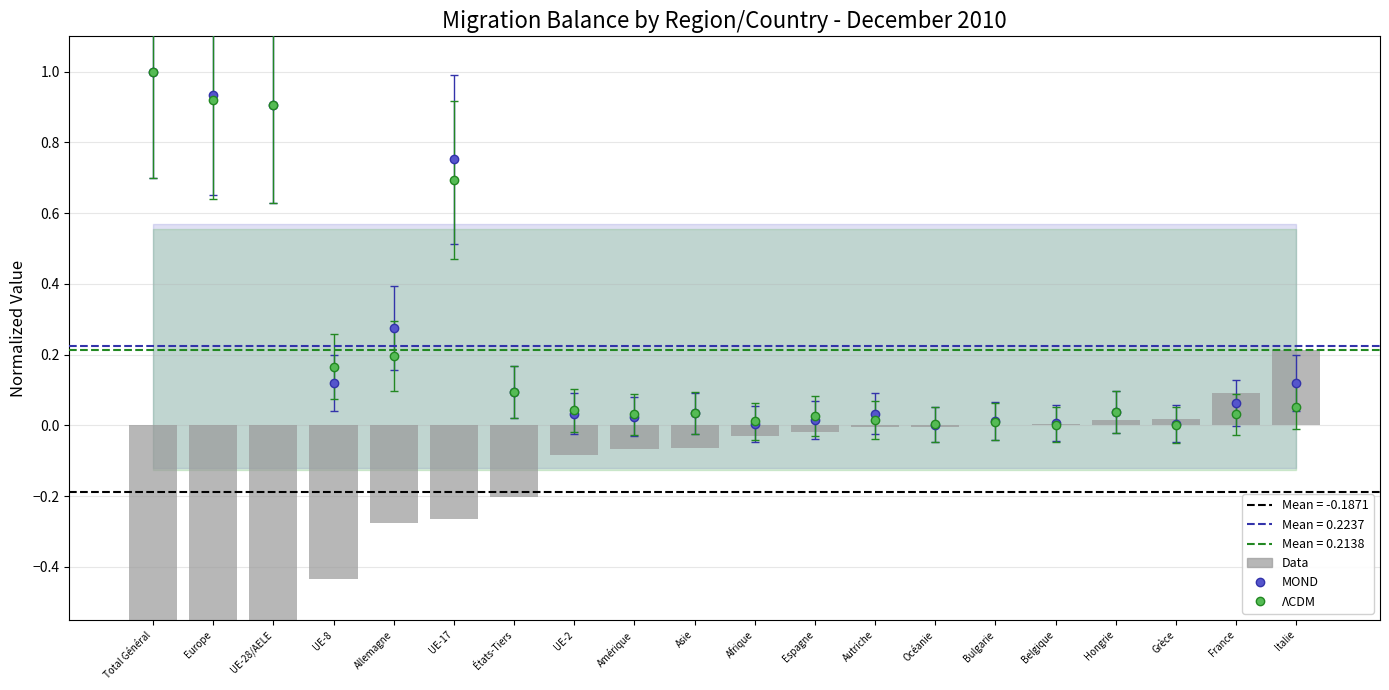

What is the difference between the maximum and second lowest values?

1.0